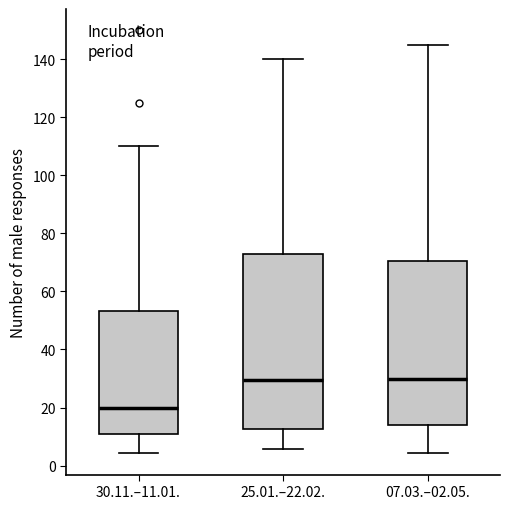

Reading left to right, transcribe this box plot: for each box, give where its median line is, the range the box spans, and where its two whiskers end, as read against the y-axis. The values are not printed on the chart, so give them approximately, as read against the axis.

30.11.–11.01.: median 20, box 12 to 54, whiskers 4 to 110
25.01.–22.02.: median 30, box 12 to 74, whiskers 6 to 140
07.03.–02.05.: median 30, box 14 to 70, whiskers 4 to 146